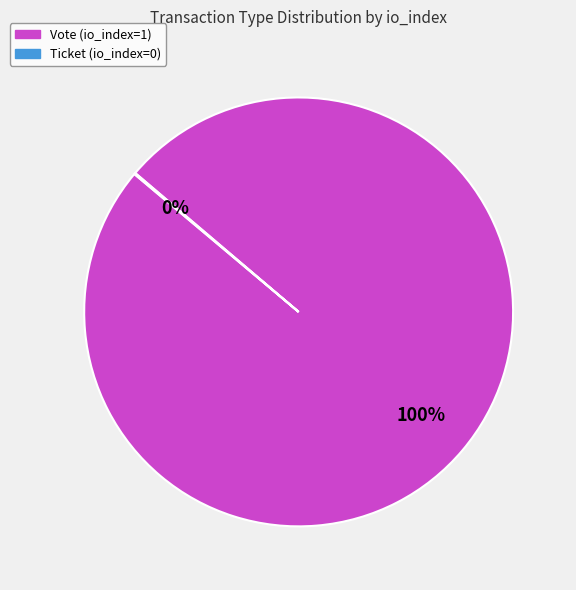

To the nearest percent, what percentage of the pie is Vote?

100%